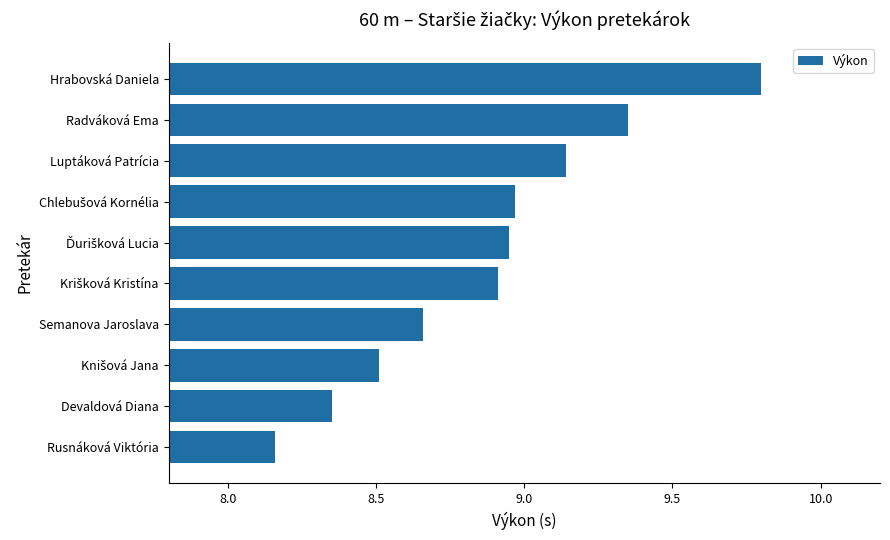

The value at Hrabovská Daniela is 13.0. True or false?

False